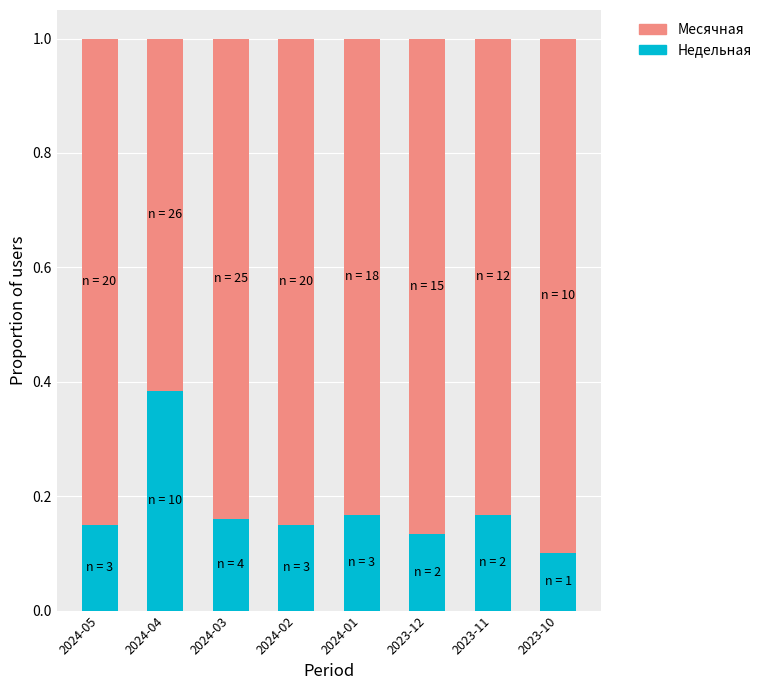

The Недельная series shows 0.1 at 2023-12. True or false?

True